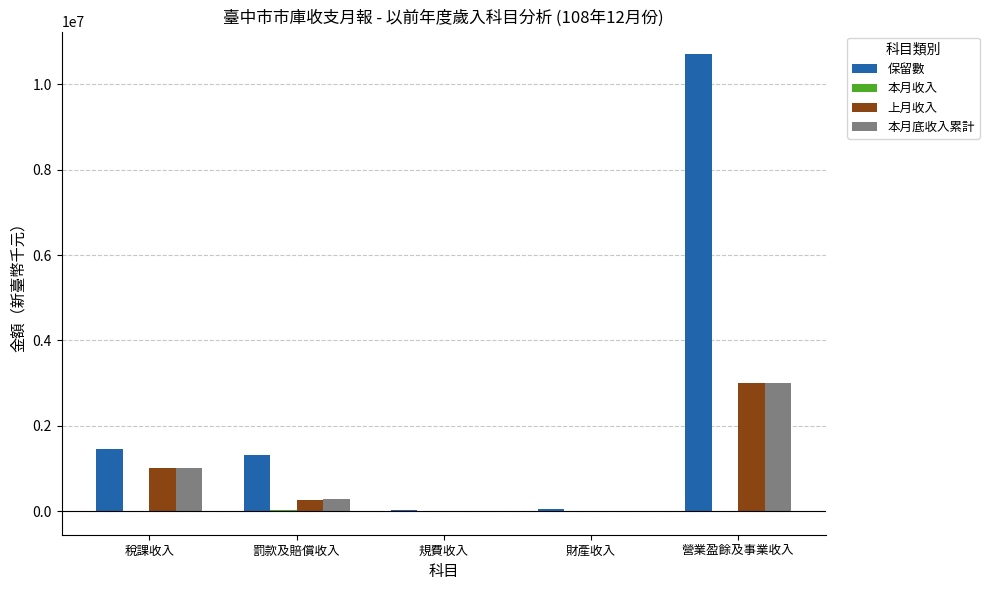

How many data points in 上月收入 are above 258273?

3